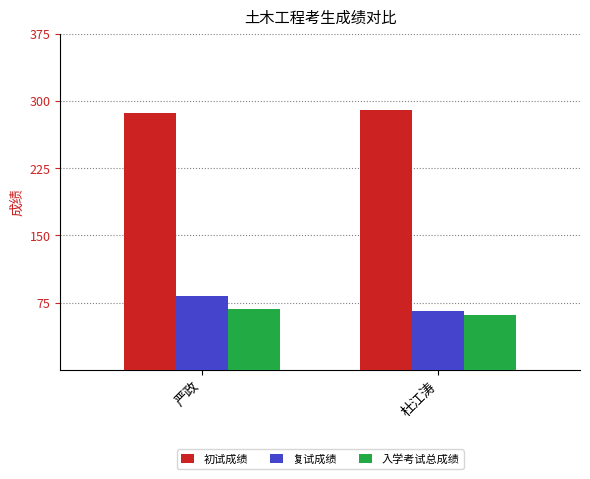

Reading left to right, extract all data points from this chart.

初试成绩: 严政=287.0	杜江涛=290.0
复试成绩: 严政=82.4	杜江涛=66.0
入学考试总成绩: 严政=67.4	杜江涛=61.2